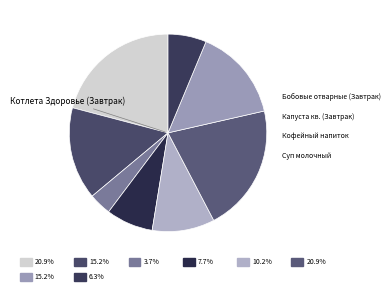

How many slices are in this pie chart?

8